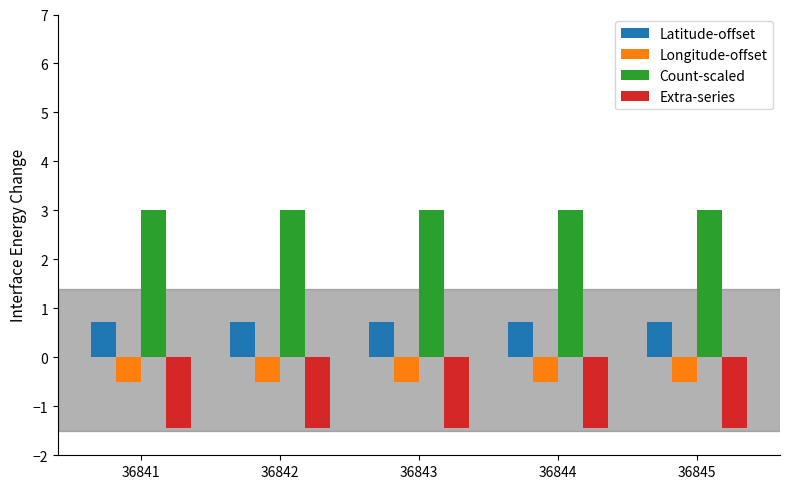

What is the spread (max minus min) of values at 36844?

4.4